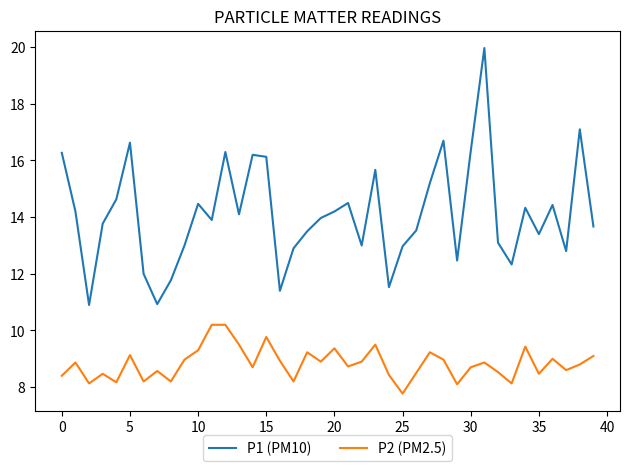

What is the smallest value displayed?

7.8